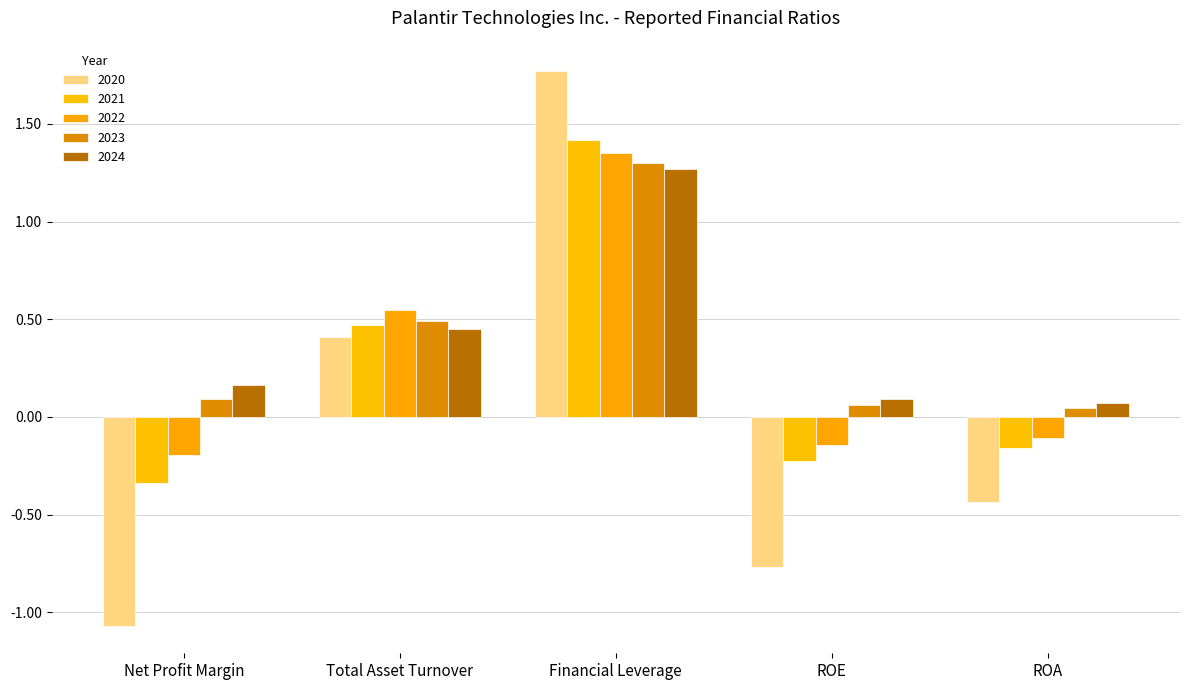

What is the value of the 2024 bar at the 3rd from the left?

1.3